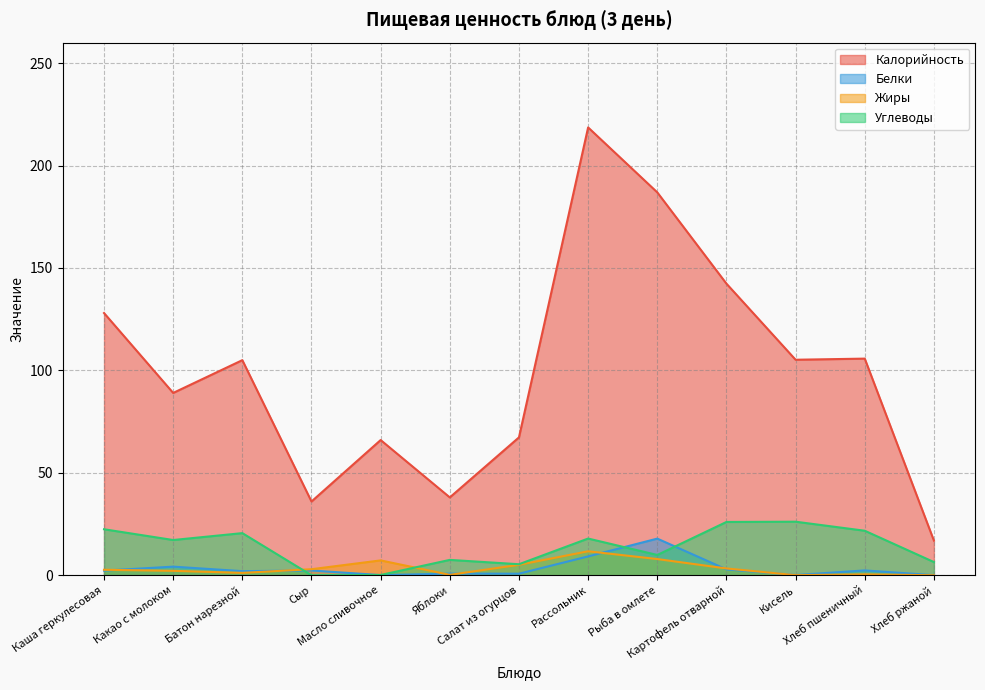

True or false: Калорийность and Жиры cross at least once.

False